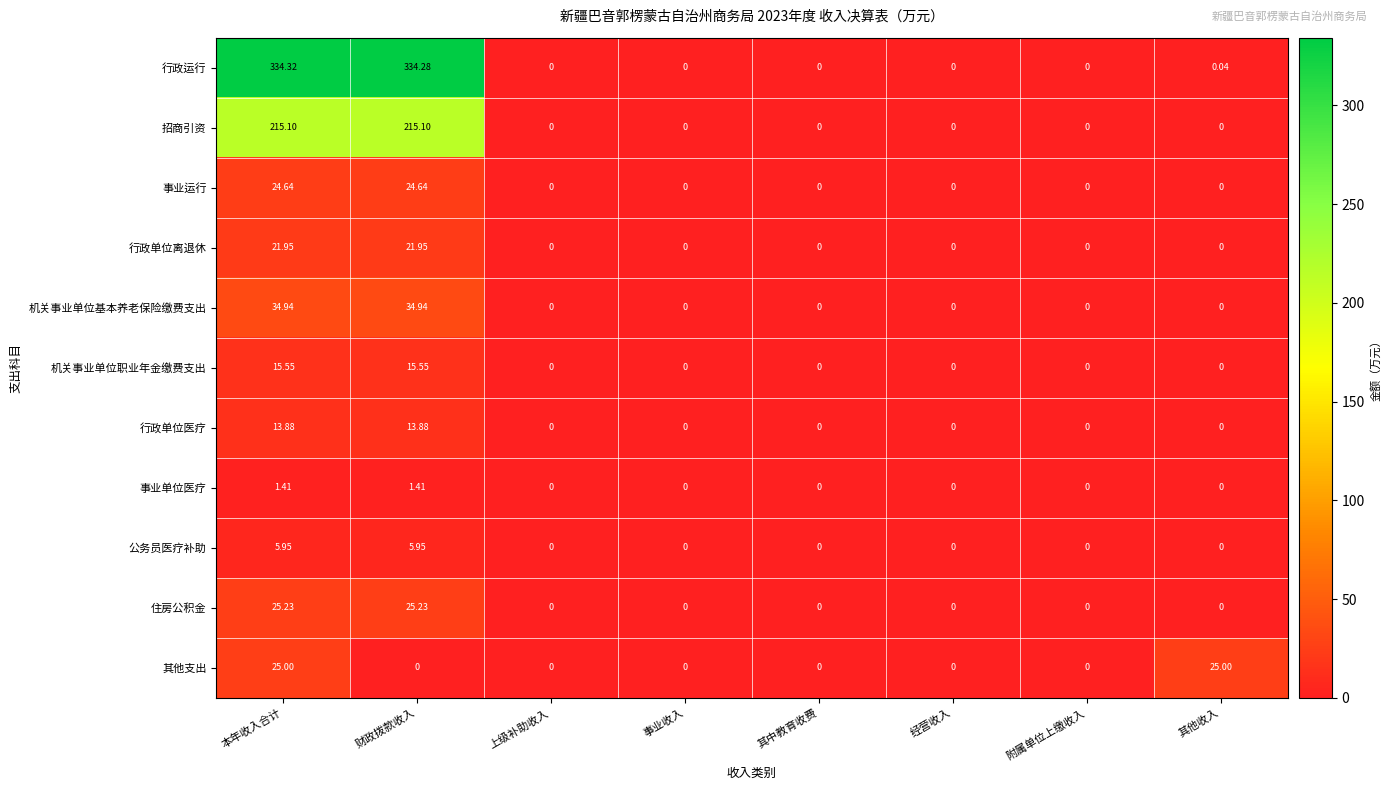

Which series has the largest total across all categories?

行政运行